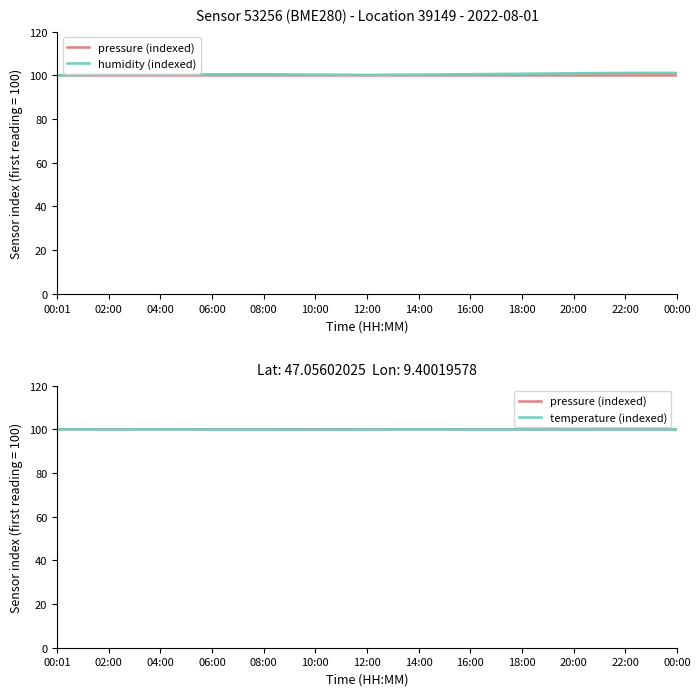

What is the value of the temperature (indexed) point at the 10th from the left?

99.9